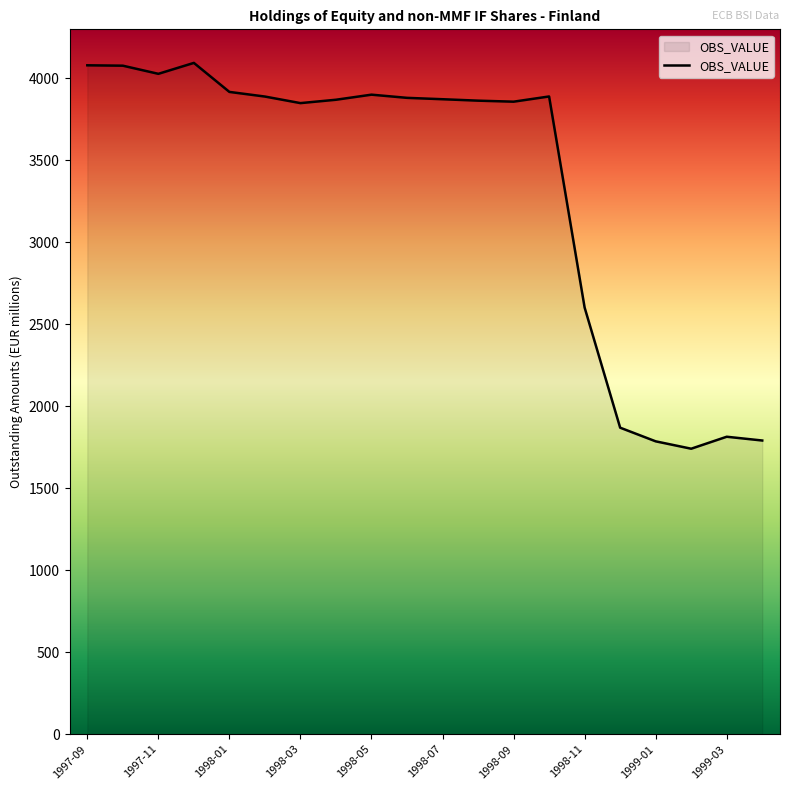

What is the minimum value shown in the chart?

1741.0